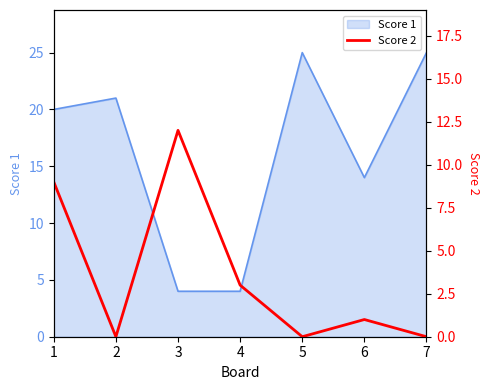

What is the minimum value for Score 1?

4